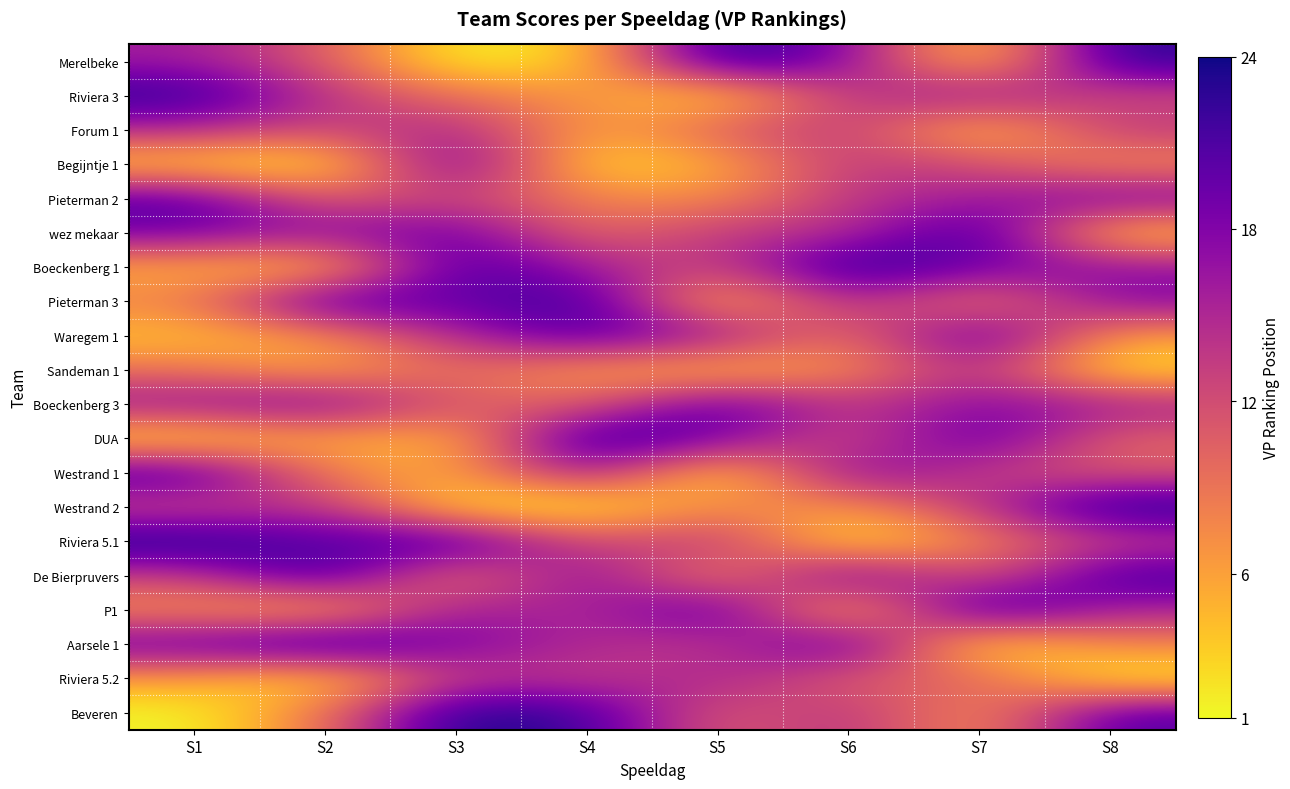

Which category has the highest value across all series?

S5